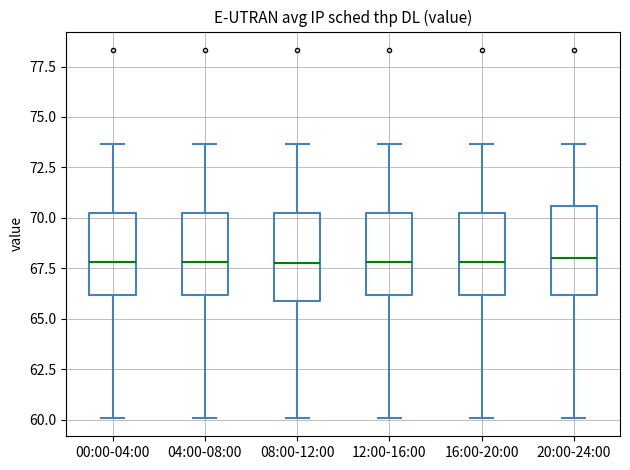

Reading left to right, transcribe this box plot: for each box, give where its median line is, the range the box spans, and where its two whiskers end, as read against the y-axis. The values are not printed on the chart, so give them approximately, as read against the axis.

00:00-04:00: median 68.0, box 66.0 to 70.5, whiskers 60.0 to 73.5
04:00-08:00: median 68.0, box 66.0 to 70.5, whiskers 60.0 to 73.5
08:00-12:00: median 68.0, box 66.0 to 70.5, whiskers 60.0 to 73.5
12:00-16:00: median 68.0, box 66.0 to 70.5, whiskers 60.0 to 73.5
16:00-20:00: median 68.0, box 66.0 to 70.5, whiskers 60.0 to 73.5
20:00-24:00: median 68.0, box 66.0 to 70.5, whiskers 60.0 to 73.5